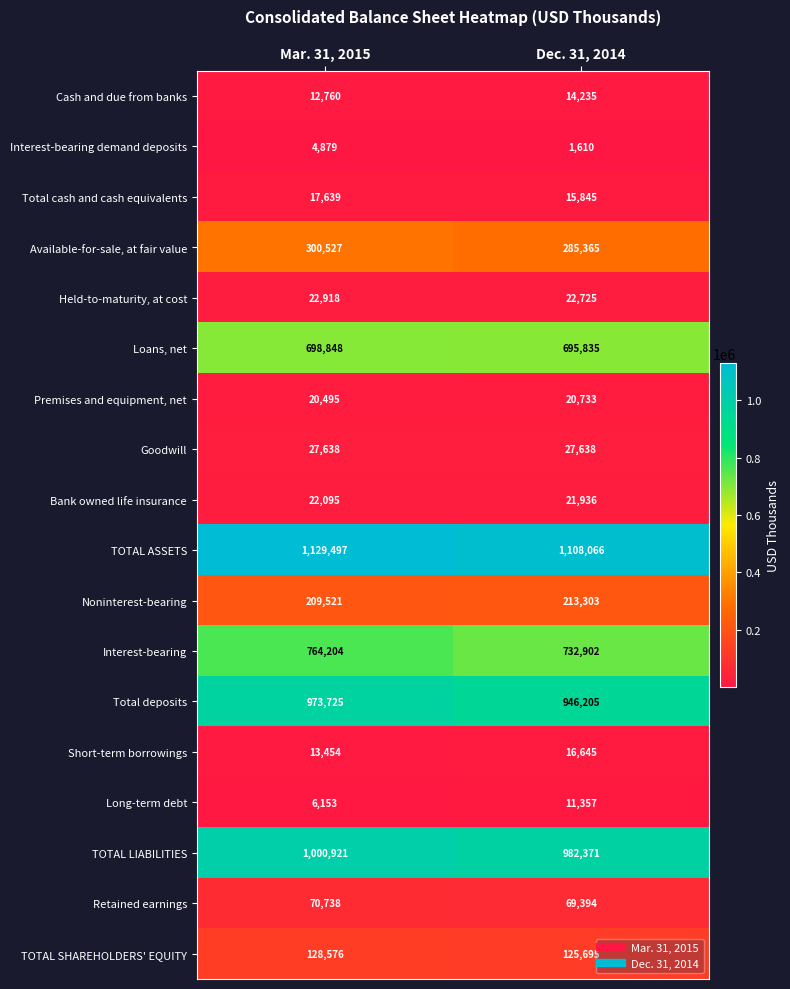

What is the average value of the Interest-bearing series?

748553